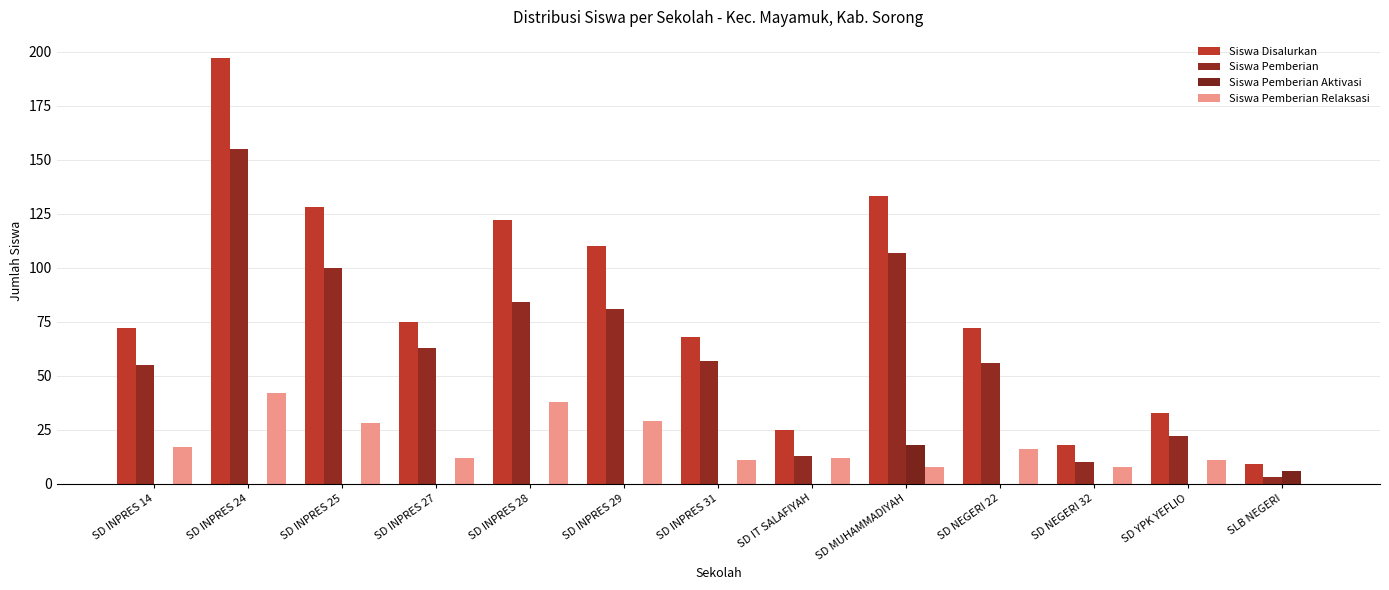

Are the bars grouped side by side (vs. stacked)?

Yes